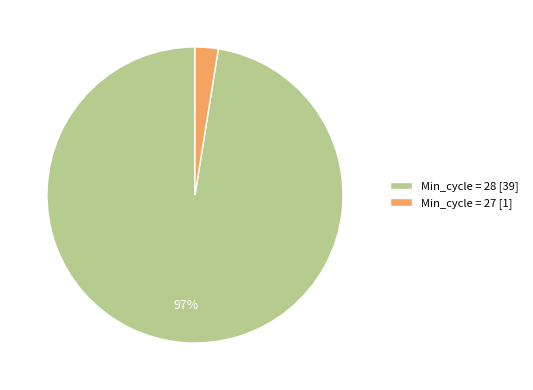

Is it true that Min_cycle = 28 [39] is 97% of the pie?

True